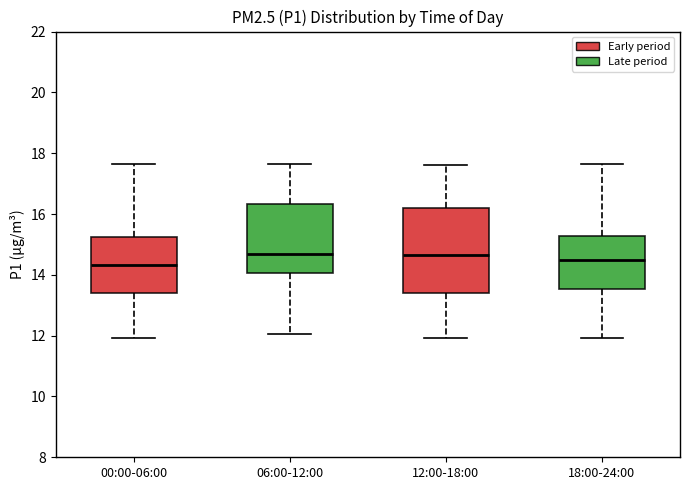

Comparing the boxes themselves (not the whiskers), which one is the tallest?

12:00-18:00